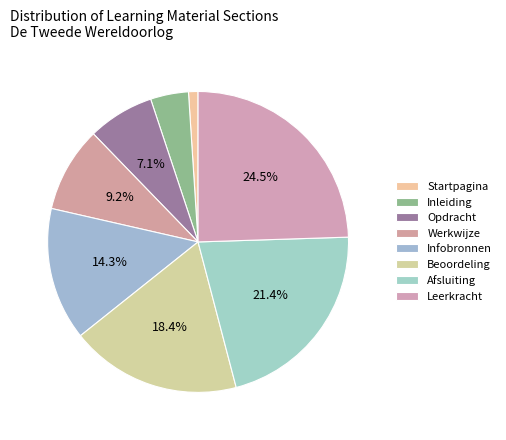

Count the number of slices in the pie.

8